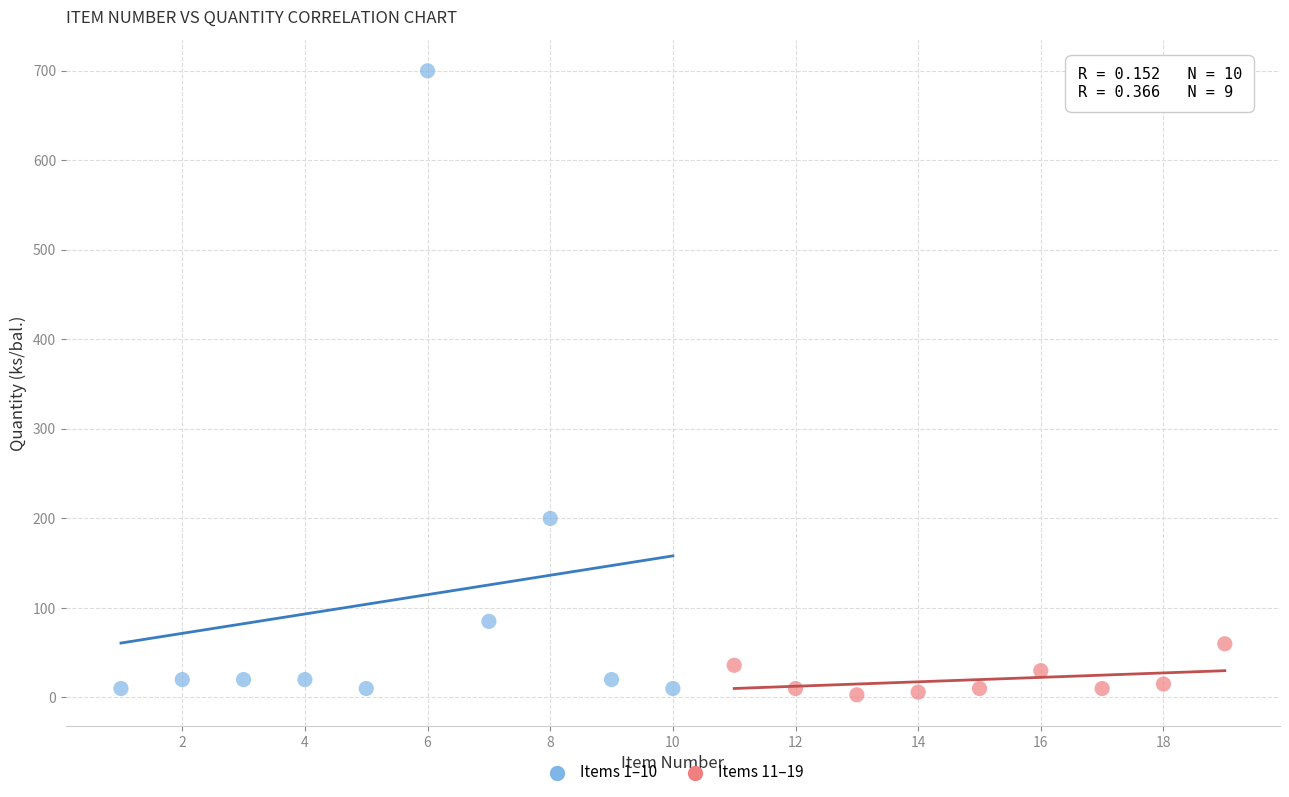

Which series reaches the minimum Y coordinate?

Items 11–19